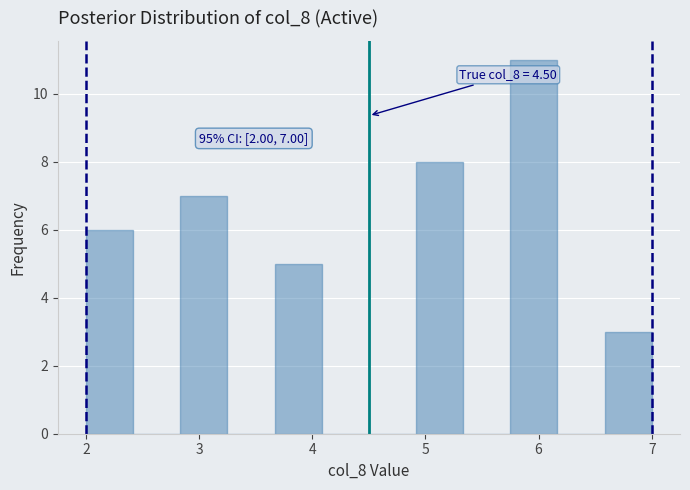

Which range on the x-axis has the tallest bar?

5.8 to 6.2